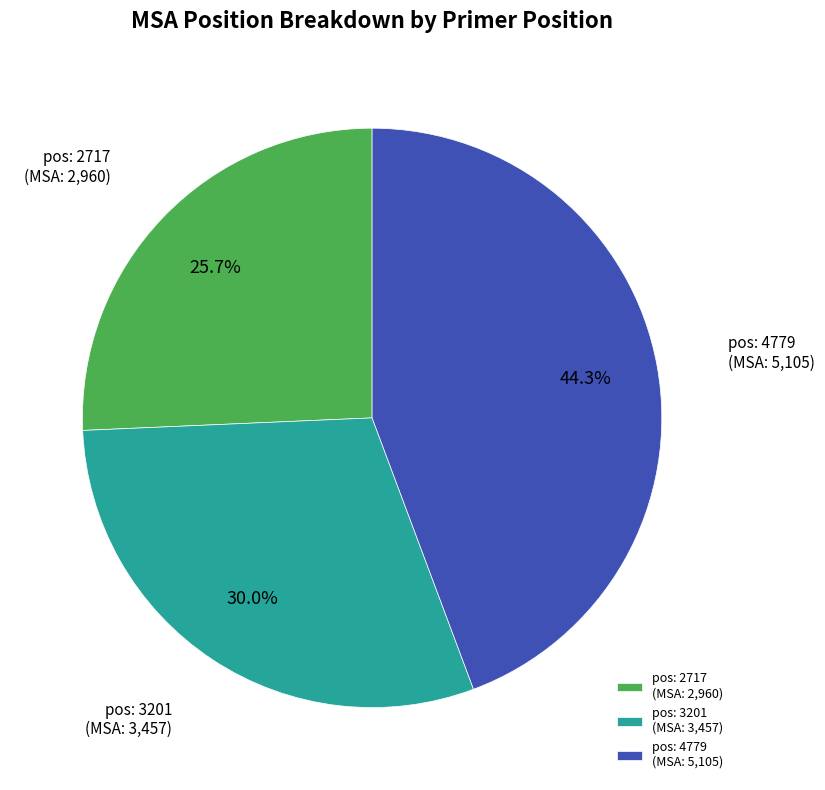

What is the largest slice in the pie chart?

pos: 4779 (MSA: 5,105)